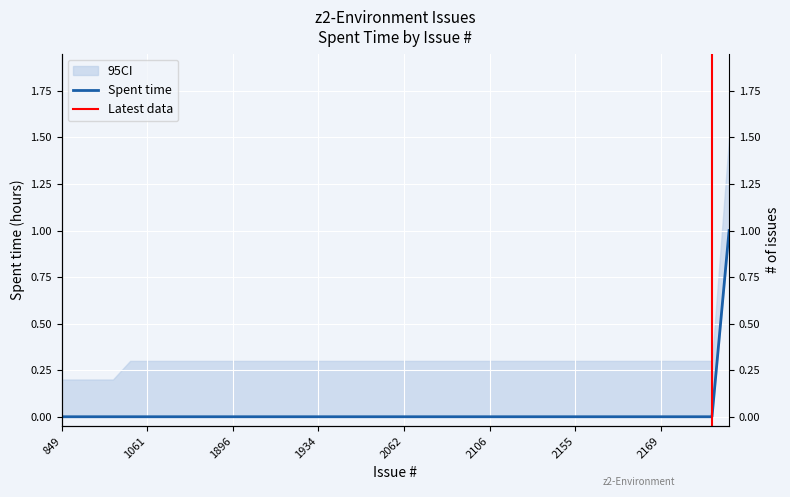

Rank the categories by value from lowest to highest.

849, 852, 857, 860, 946, 1061, 1866, 1881, 1886, 1893, 1896, 1922, 1931, 1932, 1933, 1934, 1935, 1936, 2039, 2060, 2062, 2081, 2082, 2097, 2101, 2106, 2108, 2118, 2119, 2136, 2155, 2158, 2161, 2165, 2166, 2169, 2170, 2173, 2174, 2176